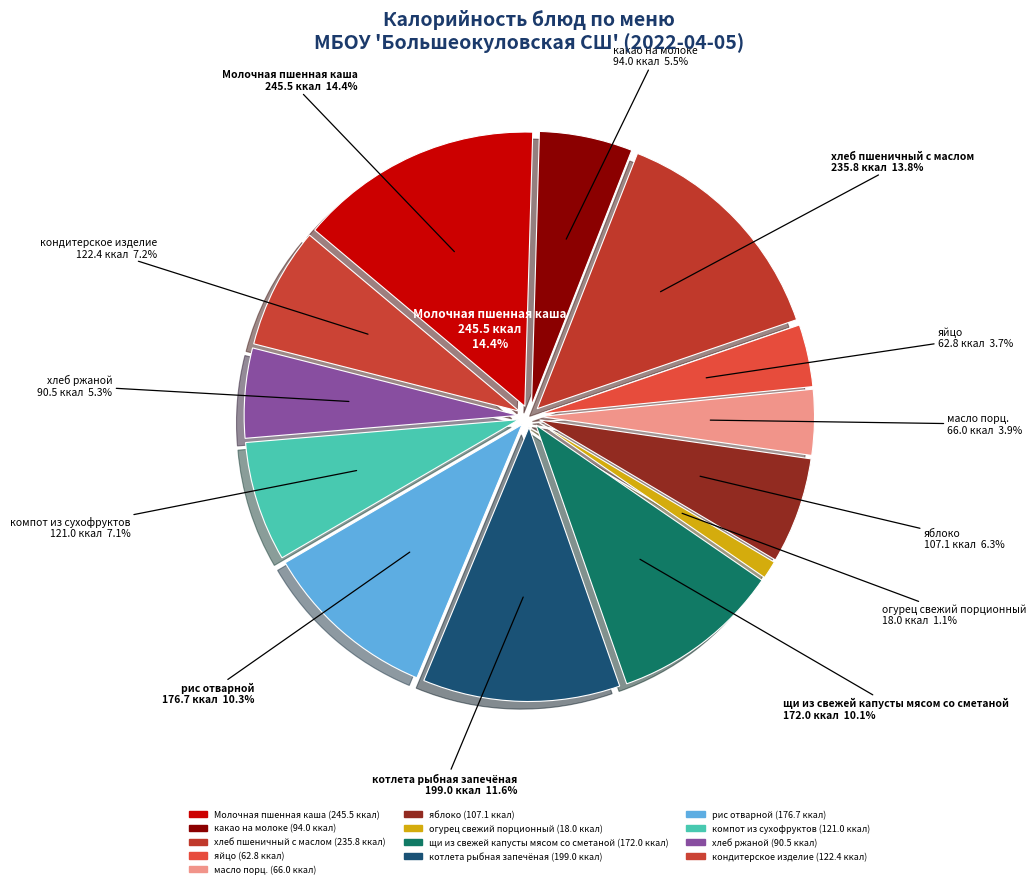

Rank the categories by value from highest to lowest.

Молочная пшенная каша, хлеб пшеничный с маслом, котлета рыбная запечёная, рис отварной, щи из свежей капусты мясом со сметаной, кондитерское изделие, компот из сухофруктов, яблоко, какао на молоке, хлеб ржаной, масло порц., яйцо, огурец свежий порционный